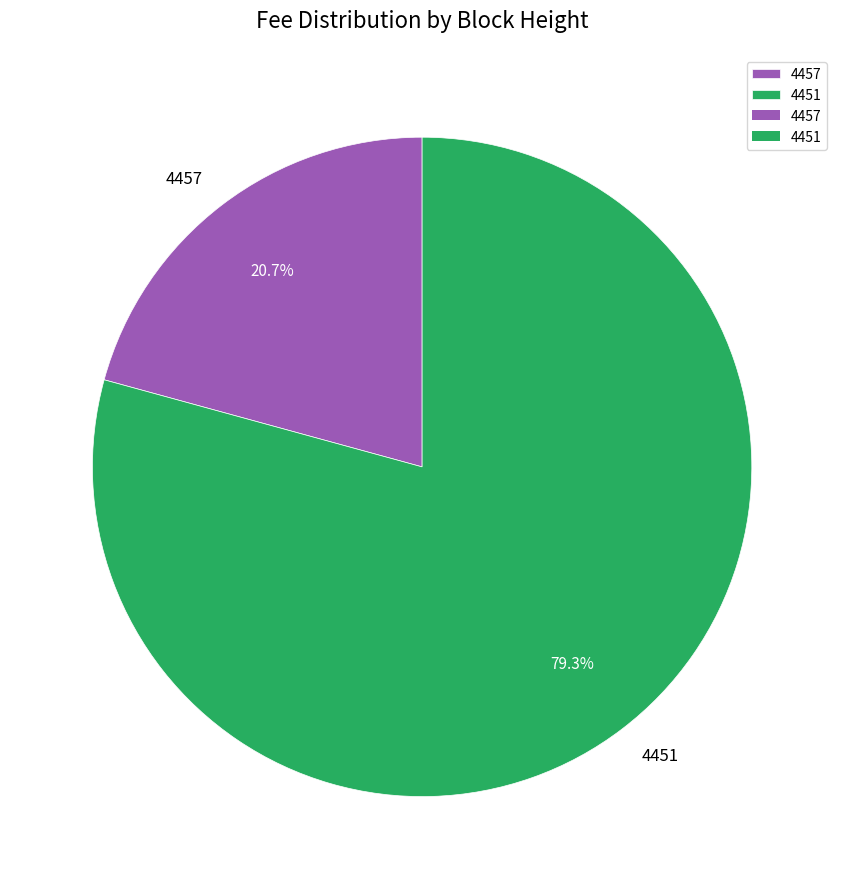

What is the total percentage of 4457 and 4451?

100.0%